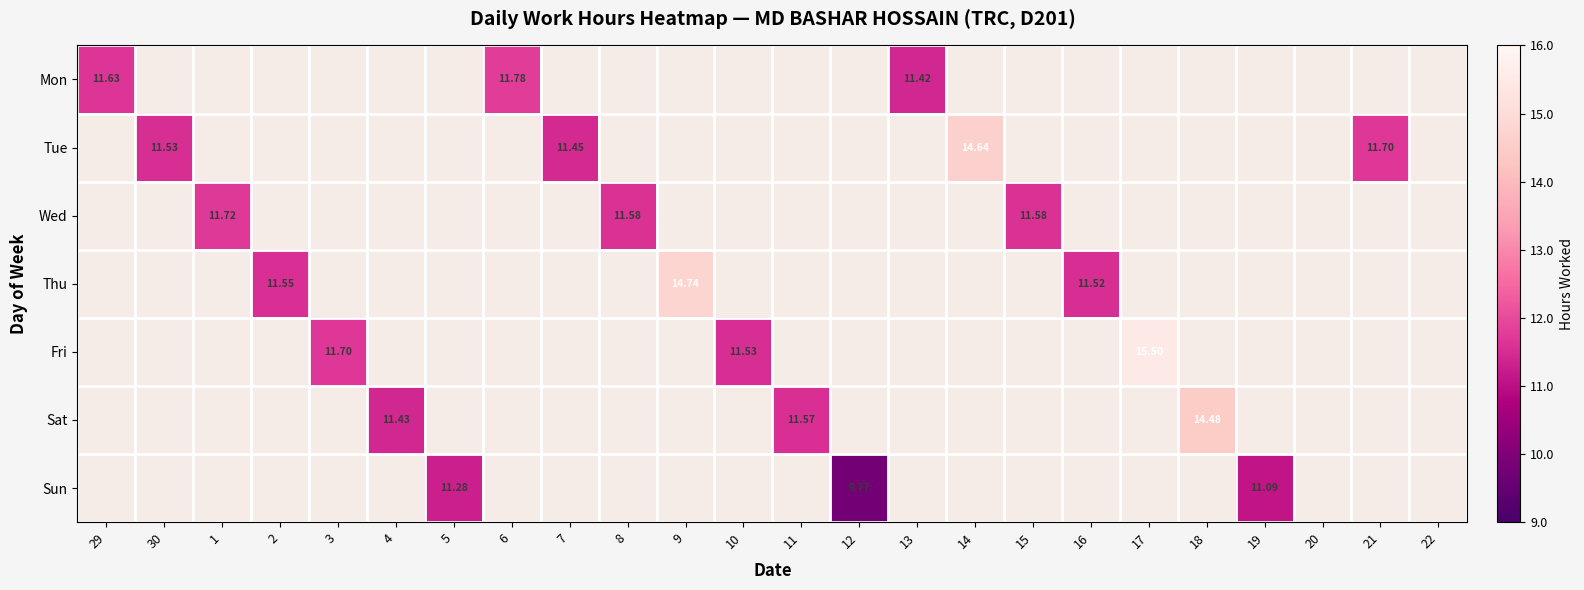

What is the maximum value shown in the chart?

15.5